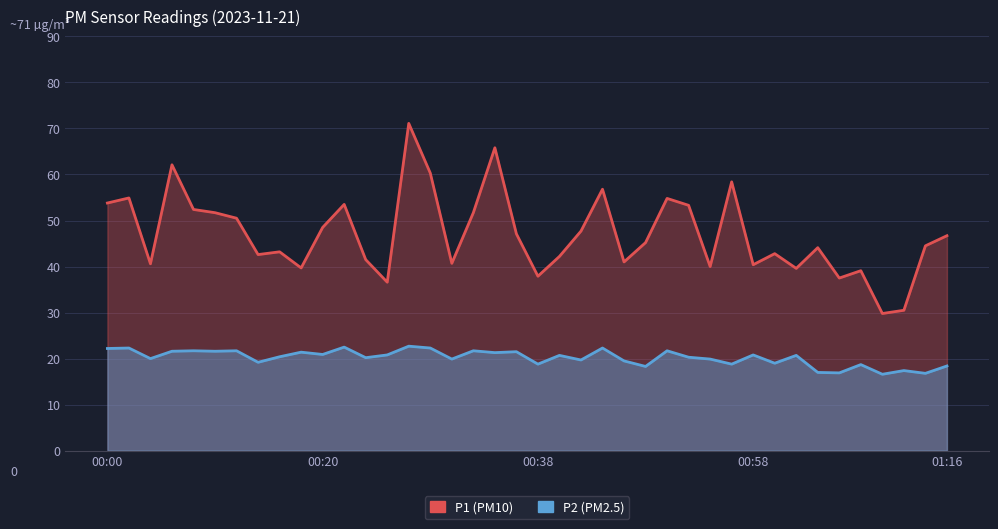

At which label does P1 first exceed 45?

00:00